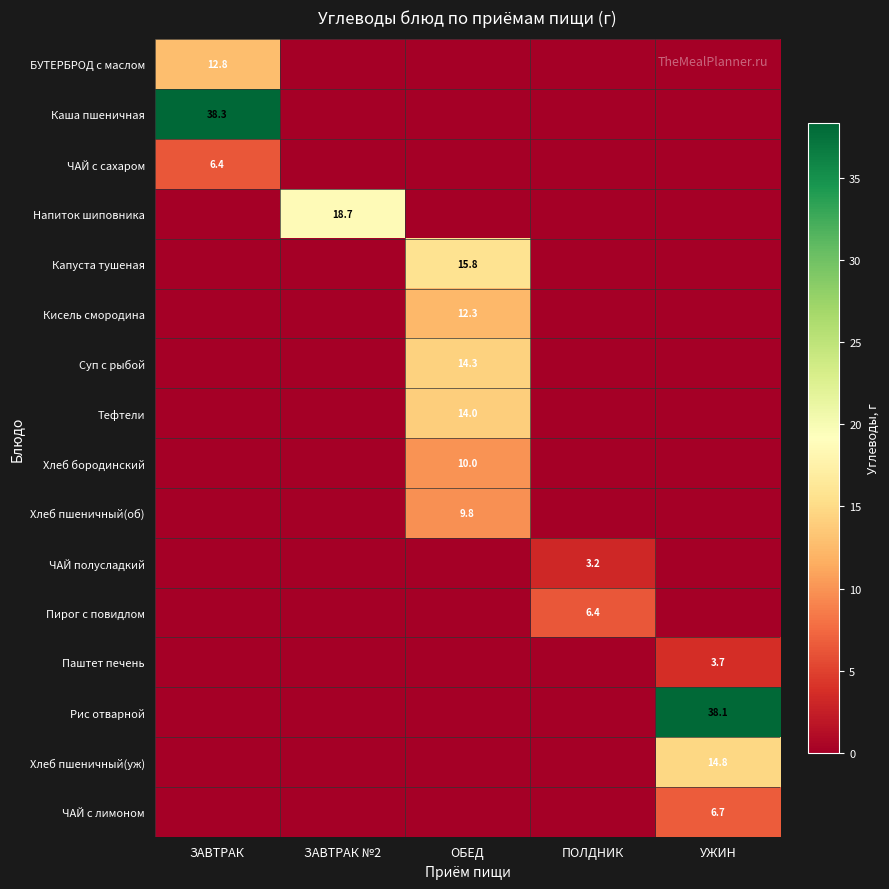

Is it true that ЧАЙ с лимоном equals 6.7 at УЖИН?

True